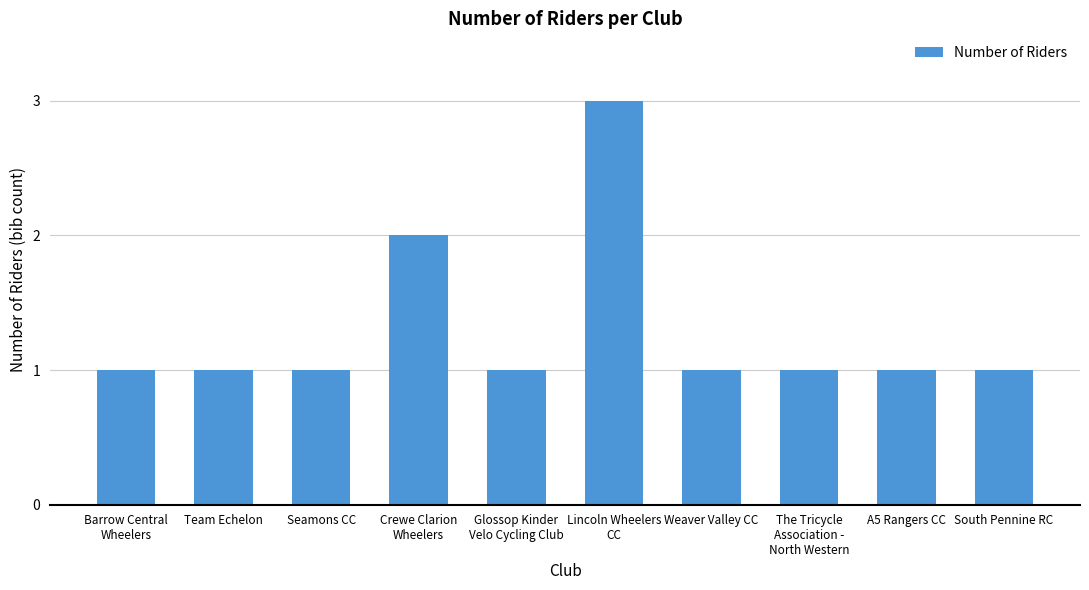

What is the label of the 1st bar from the right?

South Pennine RC